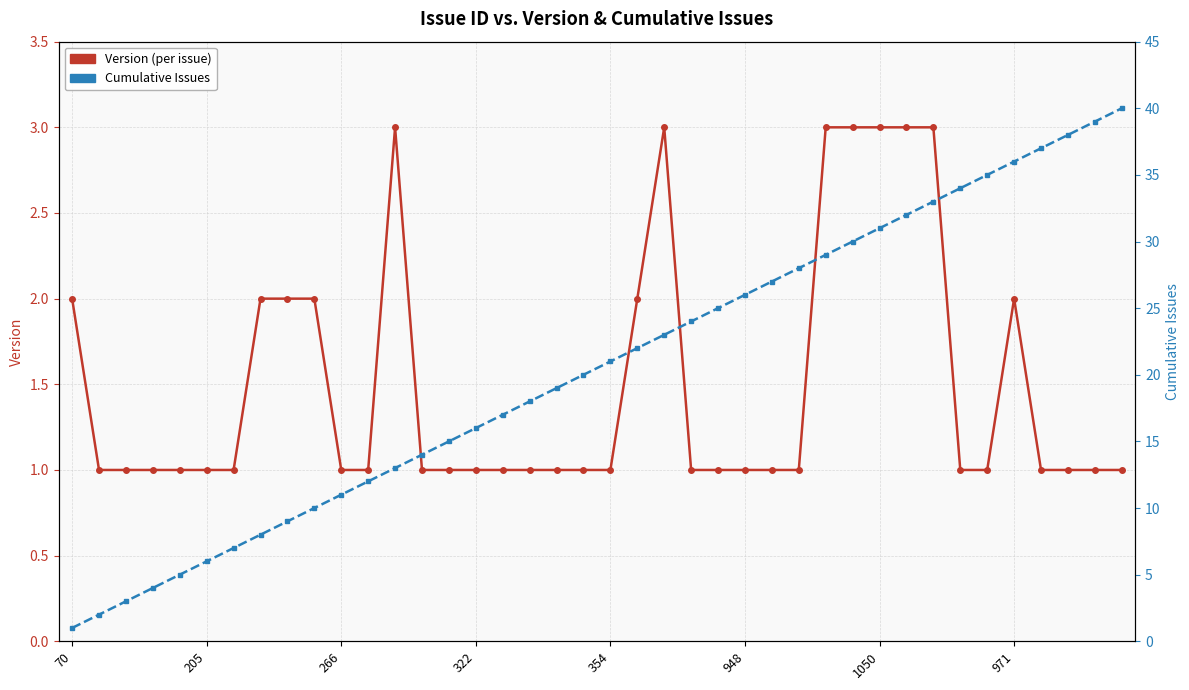

Is this an area chart (filled region under the line)?

No